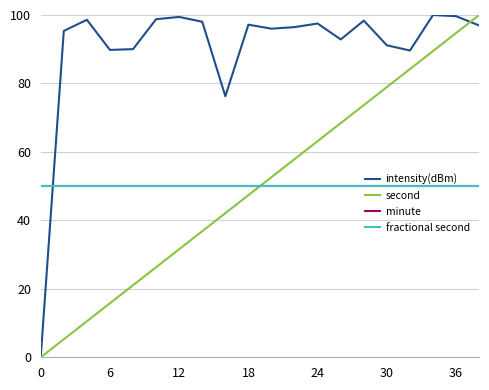

Does the chart display data point markers on the line(s)?

No